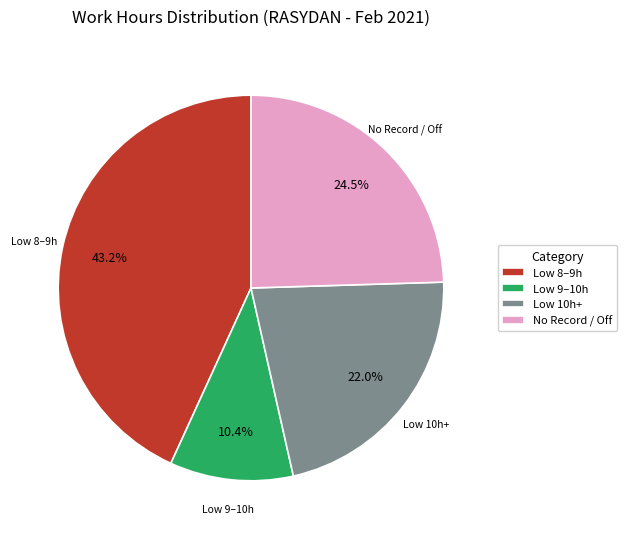

Which has a higher value, Low 10h+ or No Record / Off?

No Record / Off